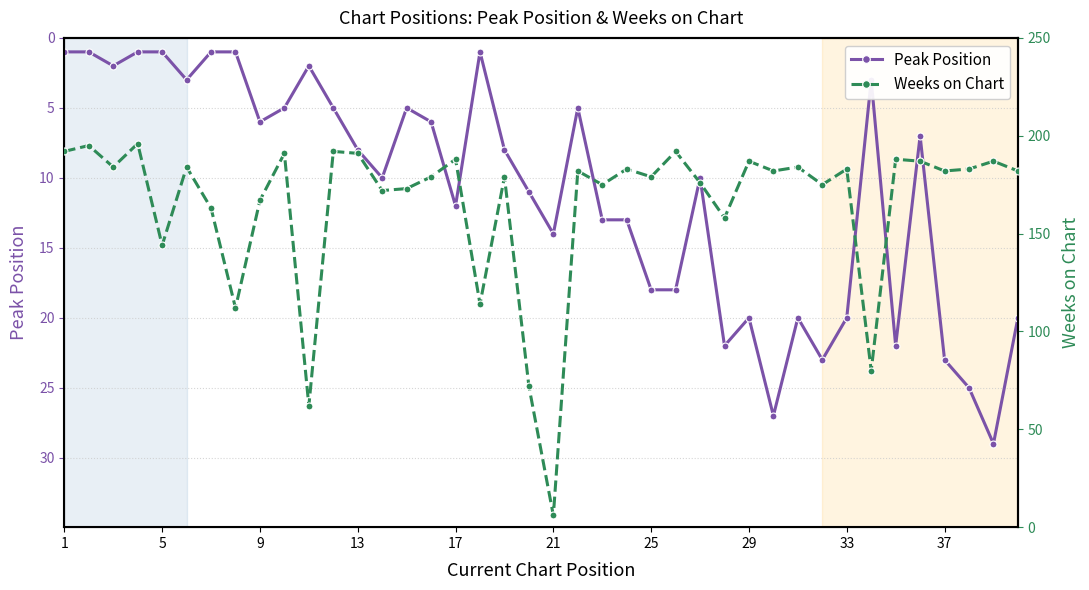

True or false: Peak Position and Weeks on Chart intersect in this chart.

True